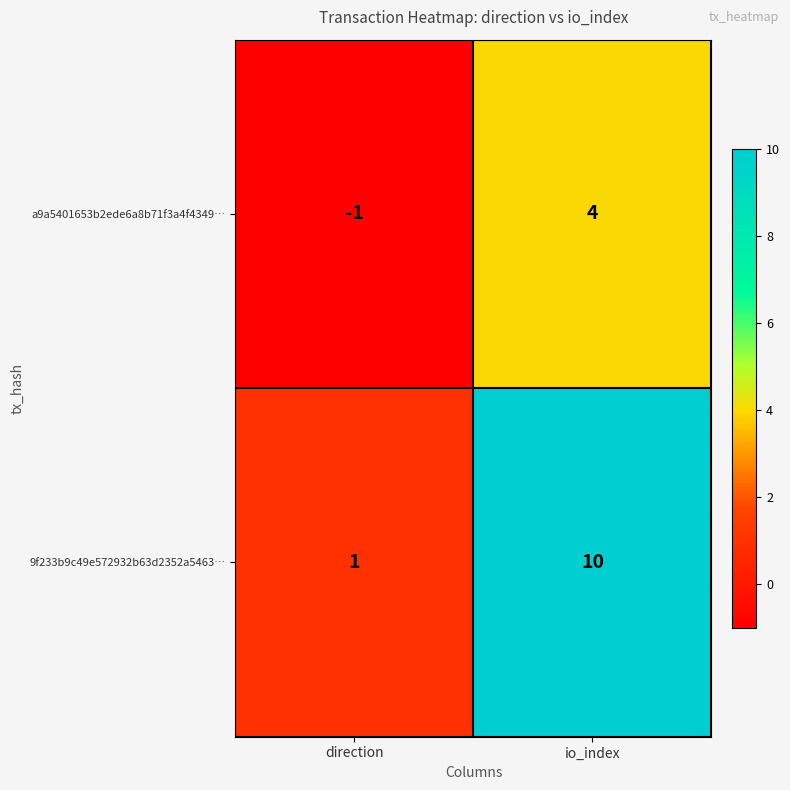

Rank the series by their maximum value, from lowest to highest.

a9a5401653b2ede6a8b71f3a4f4349…, 9f233b9c49e572932b63d2352a5463…